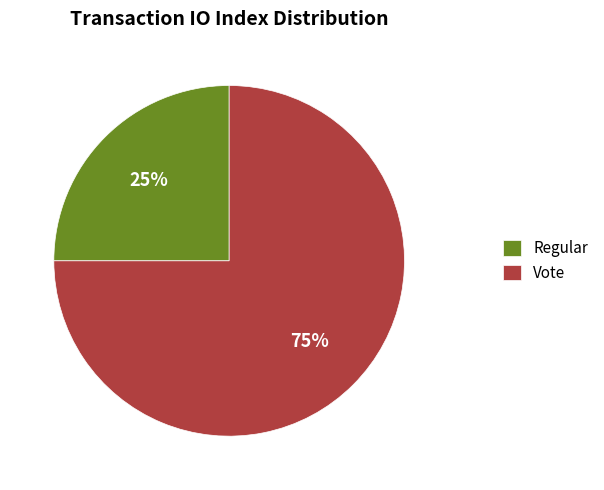

Which slice is the smallest?

Regular